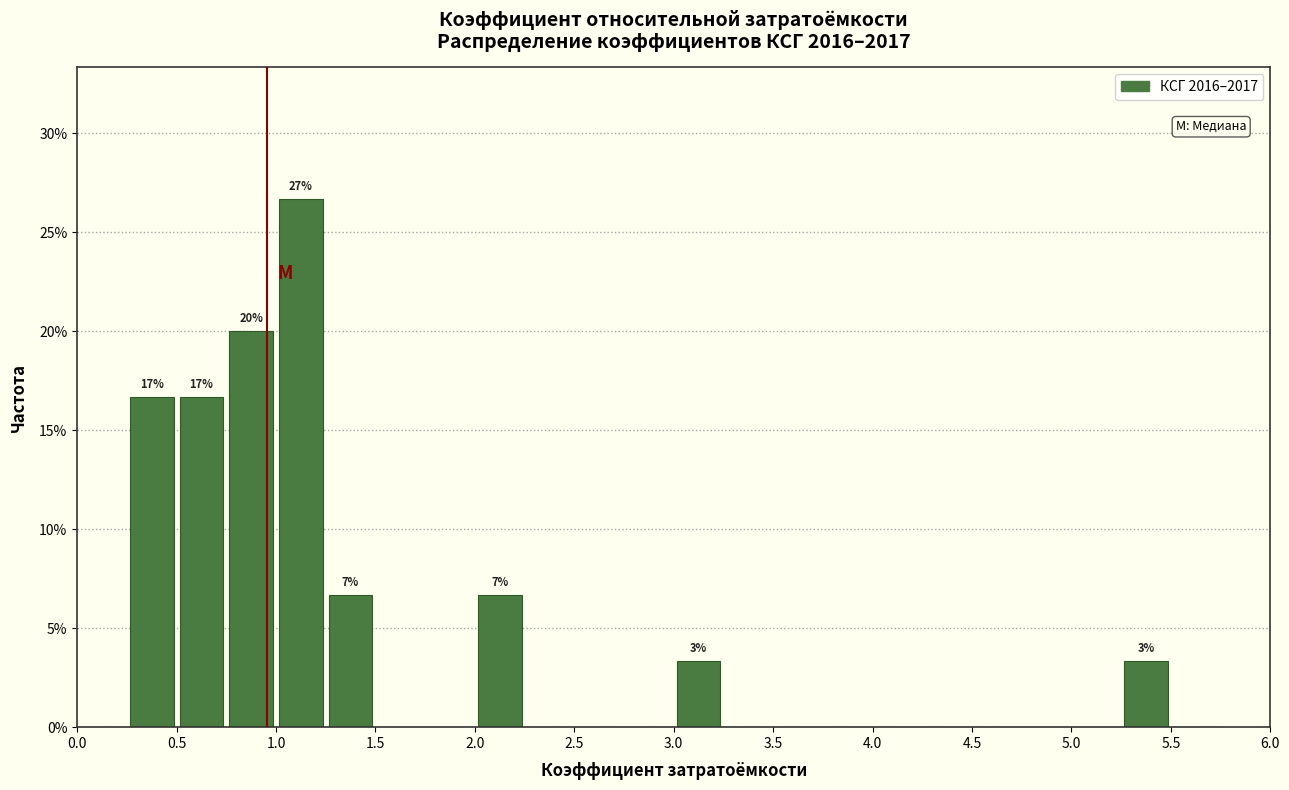

Over which range of the x-axis is the bar tallest?

1.00 to 1.25